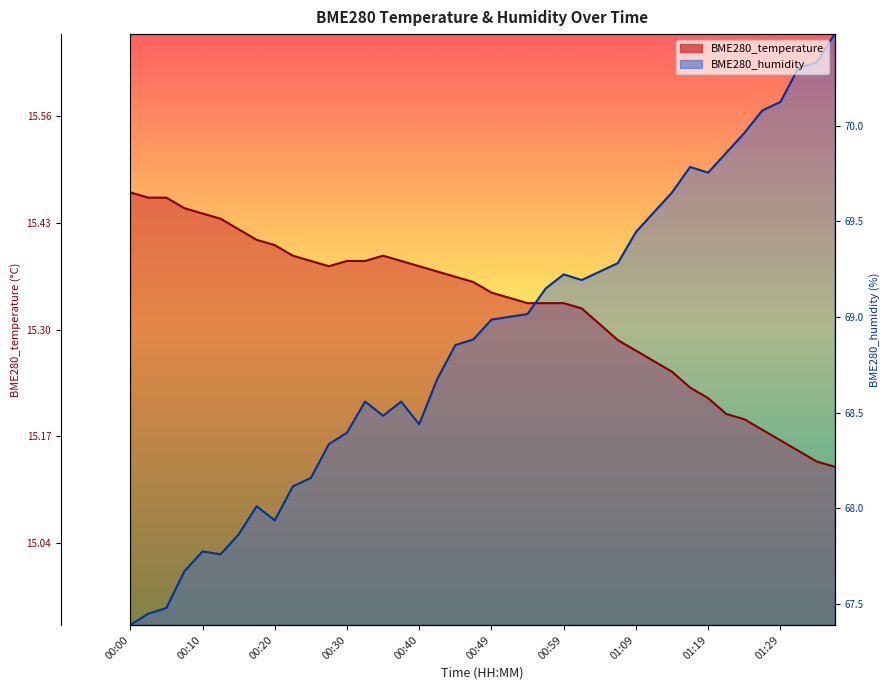

At how many categories does at least one series exceed 15?

40